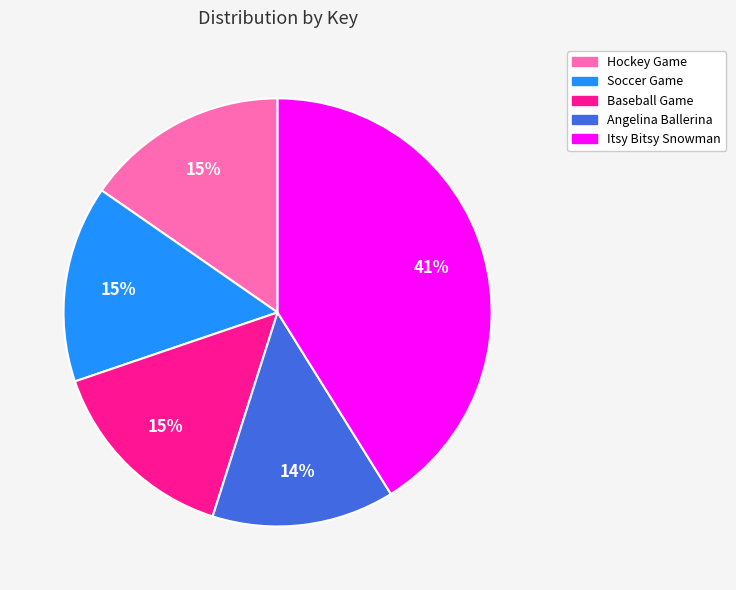

Which has a higher value, Angelina Ballerina or Baseball Game?

Baseball Game